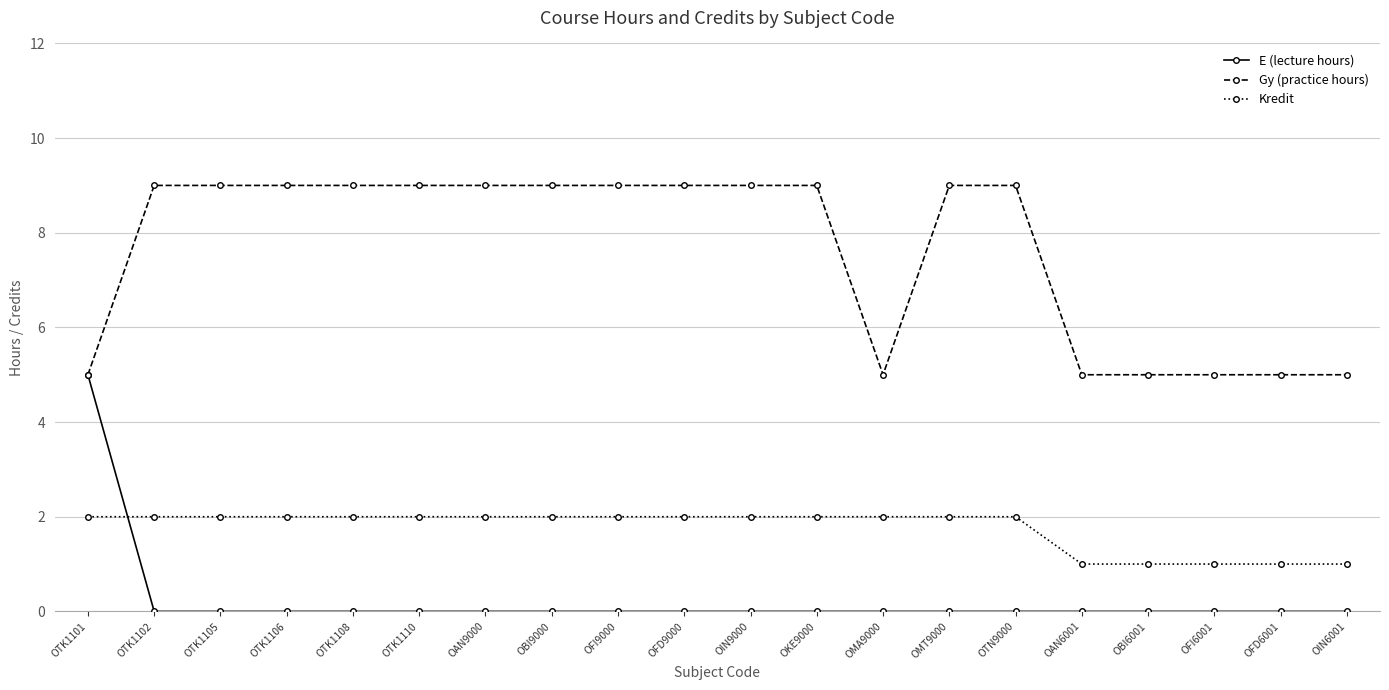

How many data points does each series have?

20